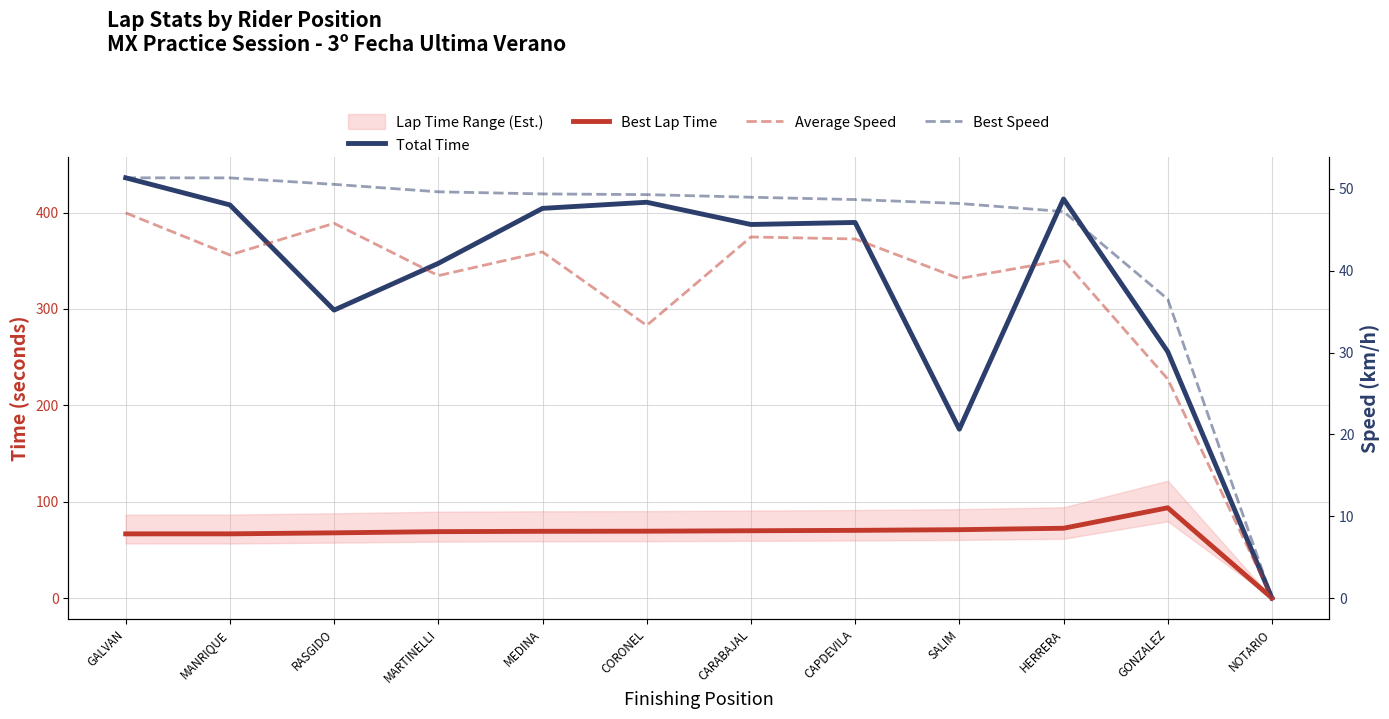

What is the sum of all Average Speed values?

444.9